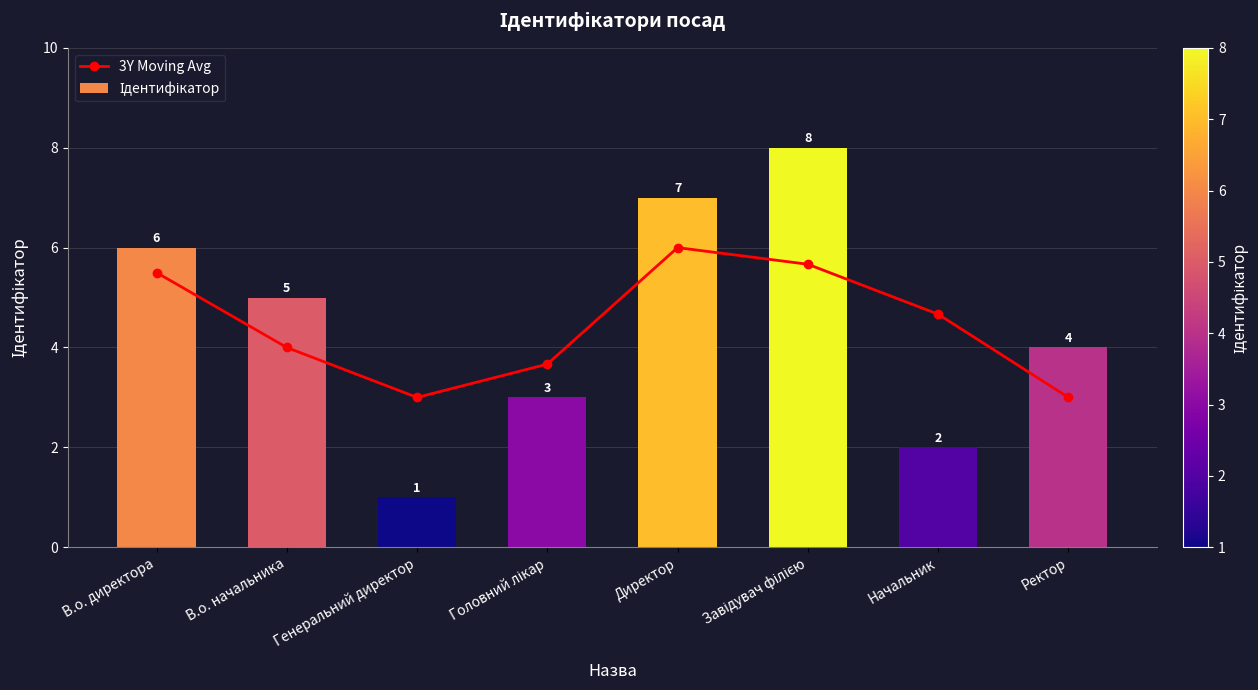

Which series changed the most between Головний лікар and Директор?

Ідентифікатор